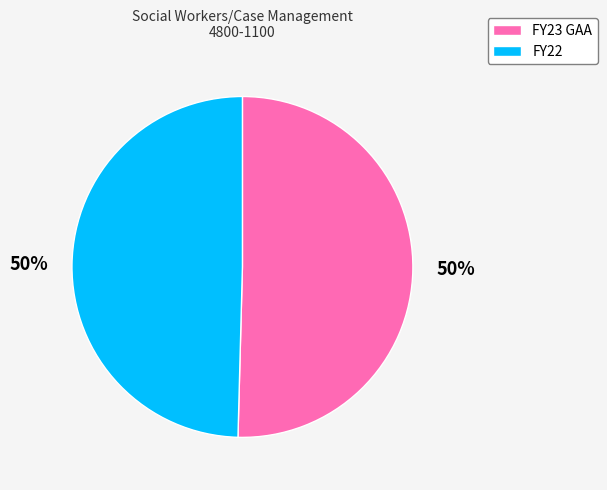

Is the sum of FY23 GAA and FY22 greater than half?

Yes